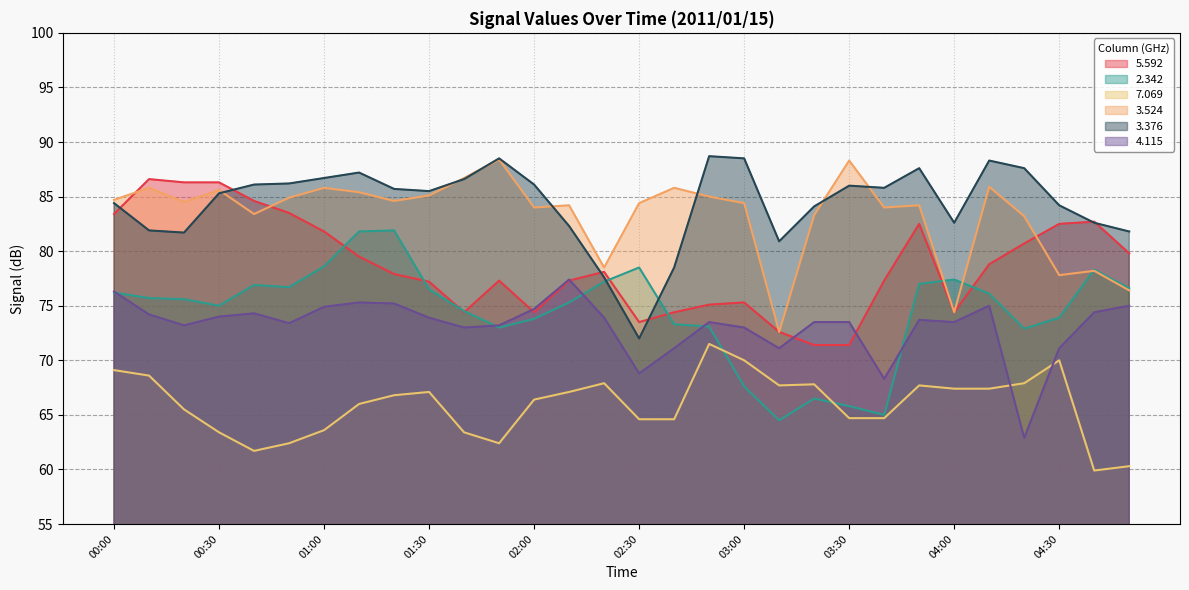

At which label is   3.376 closest to 80?

03:10